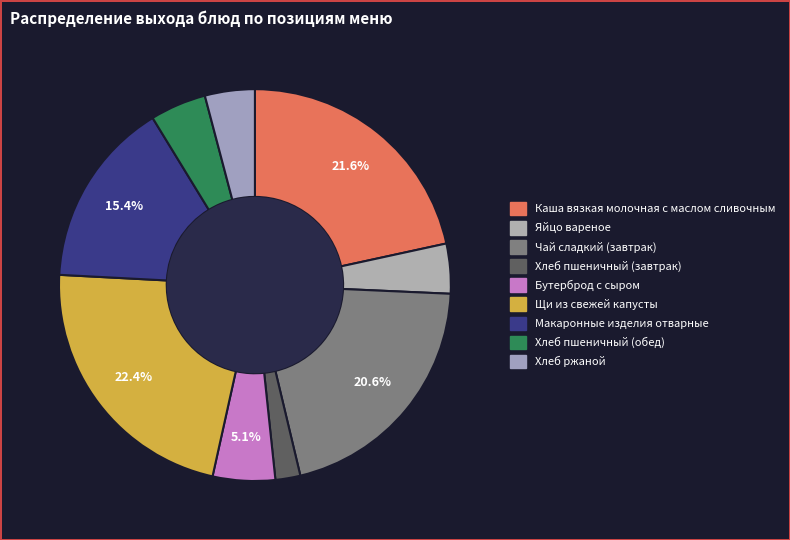

True or false: Яйцо вареное accounts for 9% of the total.

False